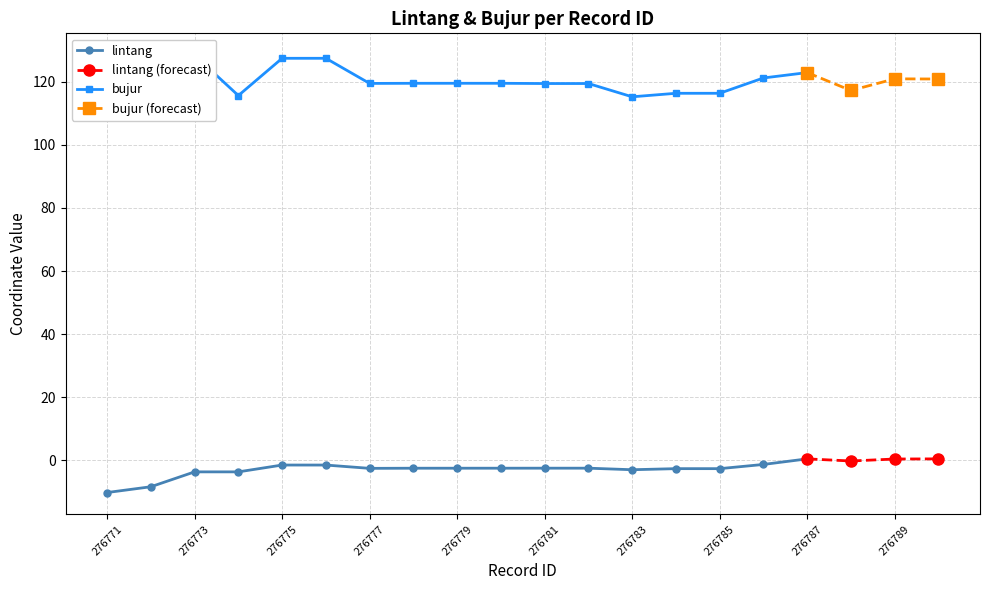

True or false: bujur (forecast) has more than 2 points higher than both neighbors.

False